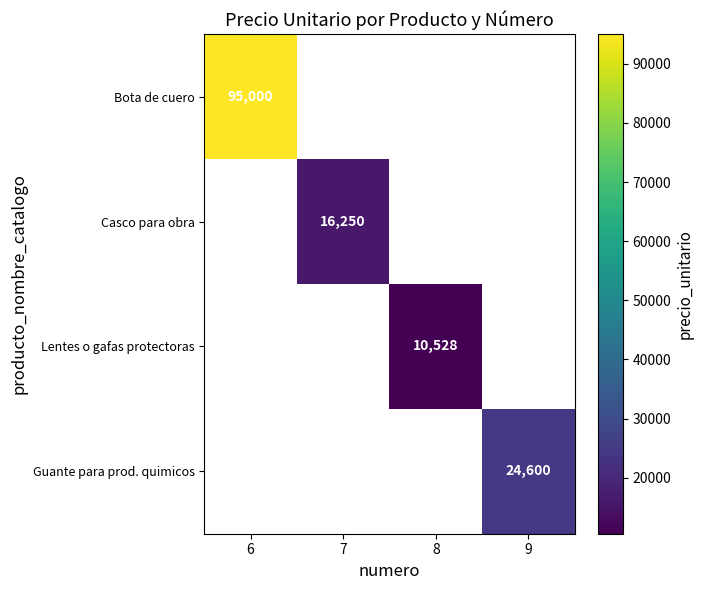

True or false: Casco para obra has a value of 16250 at 7.

True